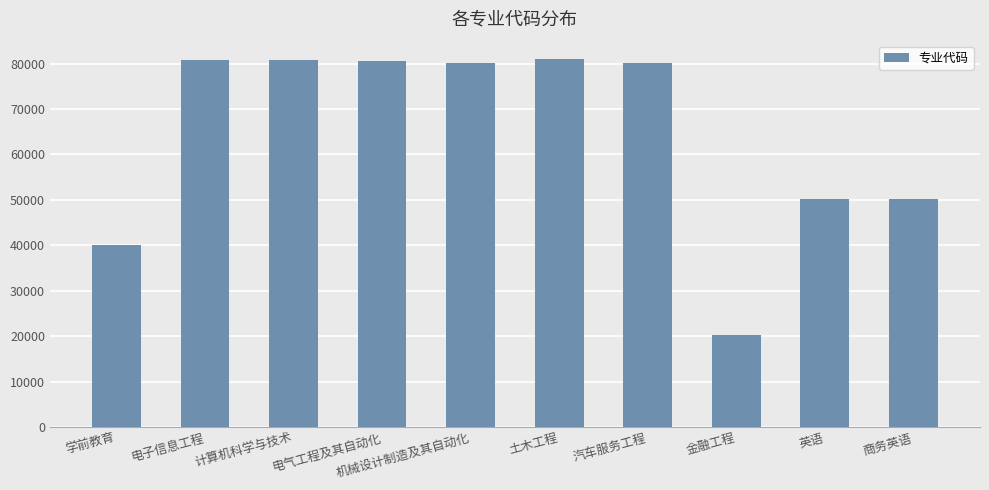

What is the label of the 6th bar from the right?

机械设计制造及其自动化